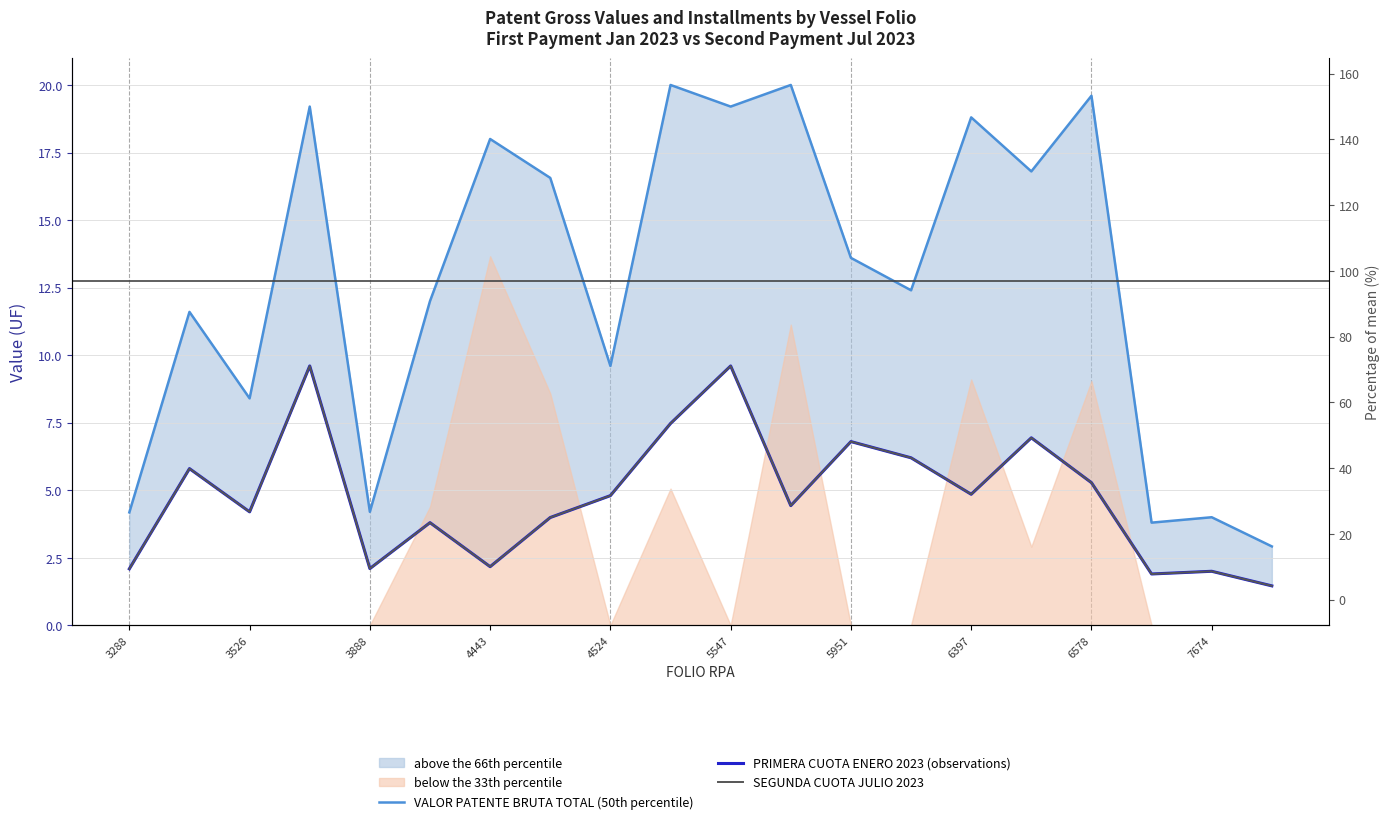

What is the maximum value shown in the chart?

20.0